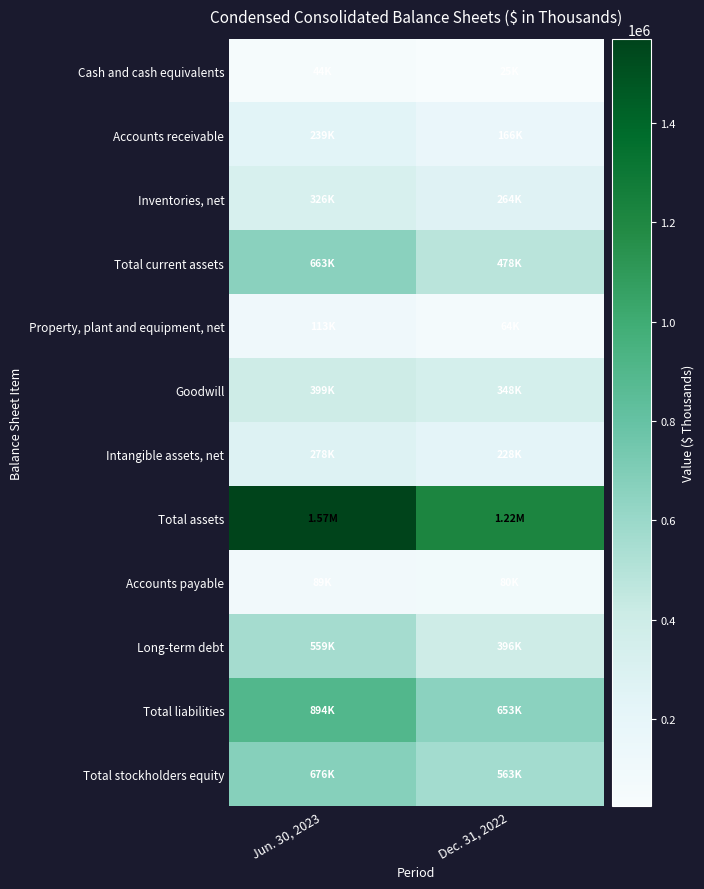

Reading left to right, what are all the values shown in this chart?

Cash and cash equivalents: Jun. 30, 2023=44244	Dec. 31, 2022=24554
Accounts receivable: Jun. 30, 2023=238705	Dec. 31, 2022=166301
Inventories, net: Jun. 30, 2023=326236	Dec. 31, 2022=264374
Total current assets: Jun. 30, 2023=662791	Dec. 31, 2022=478188
Property, plant and equipment, net: Jun. 30, 2023=113329	Dec. 31, 2022=64395
Goodwill: Jun. 30, 2023=398663	Dec. 31, 2022=348048
Intangible assets, net: Jun. 30, 2023=277537	Dec. 31, 2022=227994
Total assets: Jun. 30, 2023=1570079	Dec. 31, 2022=1215610
Accounts payable: Jun. 30, 2023=88977	Dec. 31, 2022=80486
Long-term debt: Jun. 30, 2023=558845	Dec. 31, 2022=395825
Total liabilities: Jun. 30, 2023=894086	Dec. 31, 2022=652615
Total stockholders equity: Jun. 30, 2023=675993	Dec. 31, 2022=562995